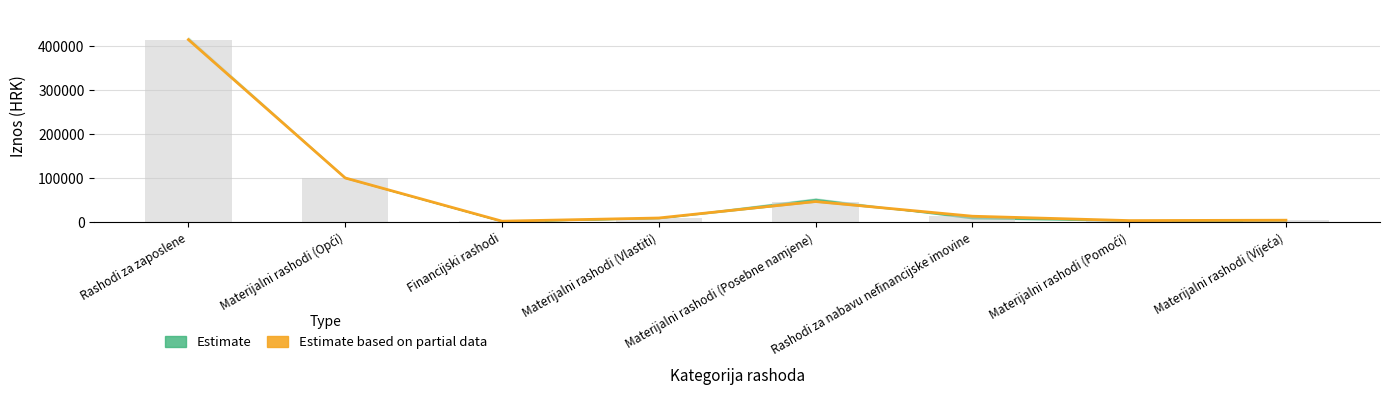

Reading left to right, list all the values displayed in this chart.

414095	100630	2654	9861	47170	13883	3982	4886